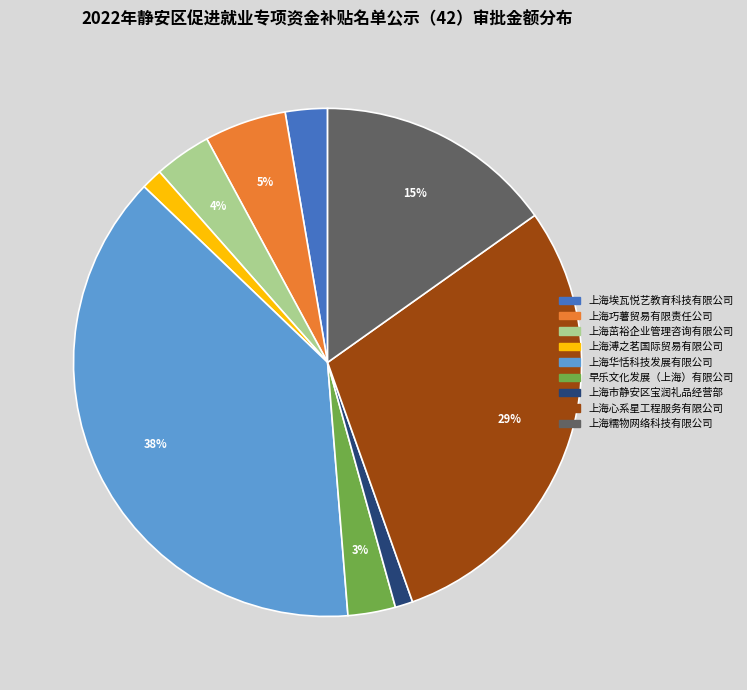

The 上海埃瓦悦艺教育科技有限公司 slice represents 16% of the pie. True or false?

False